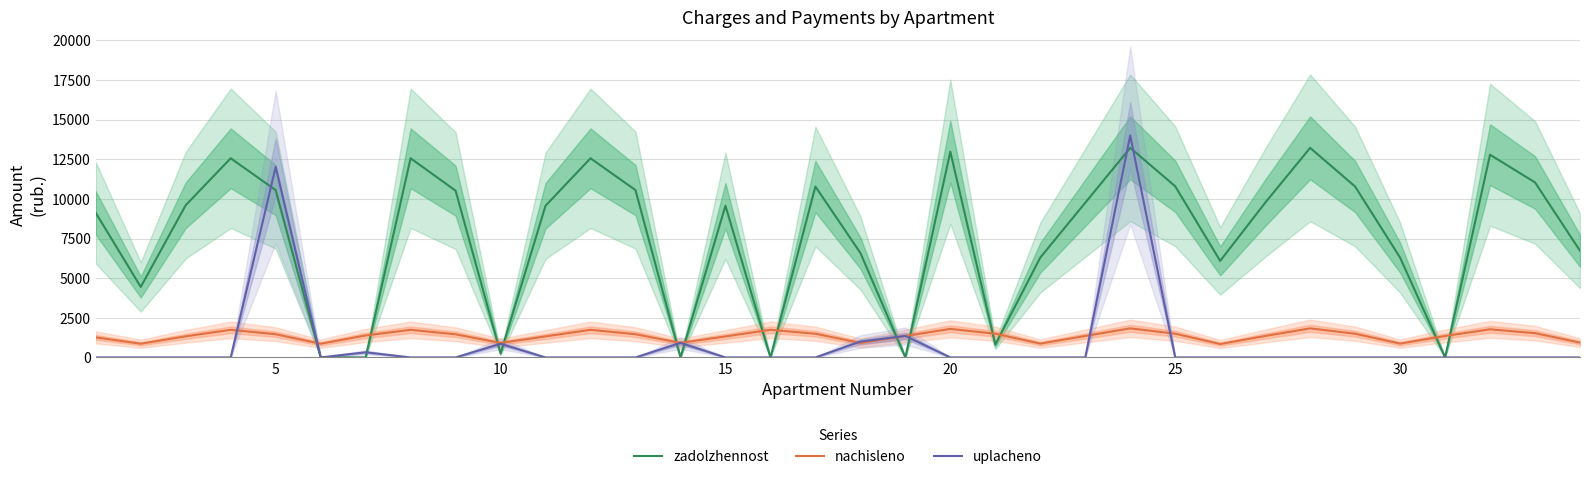

What is the highest value of the uplacheno series?

14000.0